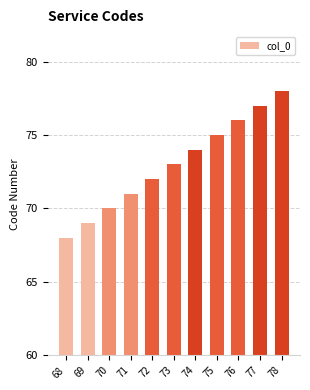

Rank the categories by value from lowest to highest.

68, 69, 70, 71, 72, 73, 74, 75, 76, 77, 78